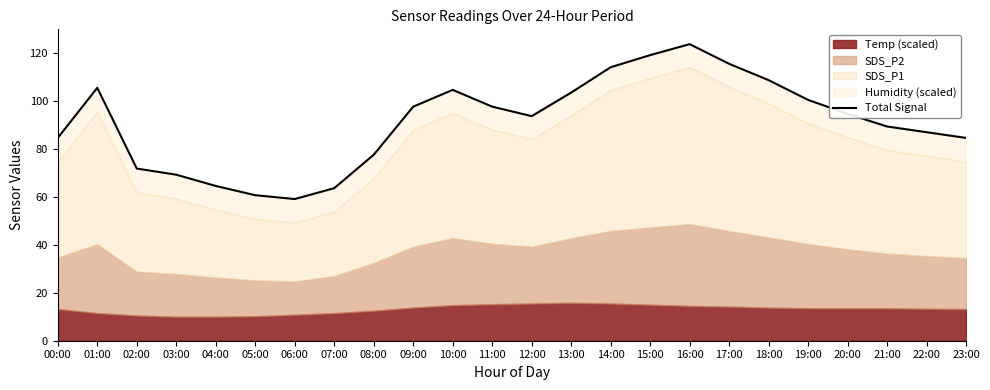

Reading right to left, extract all data points from this chart.

84.5	86.9	89.2	94.5	100.3	108.5	115.4	123.5	119.0	113.9	103.4	93.6	97.5	104.5	97.5	77.5	63.6	59.0	60.6	64.5	69.2	71.7	105.4	84.5